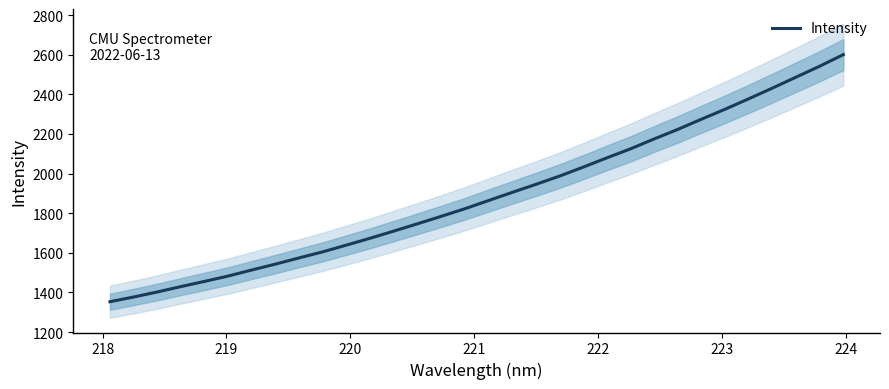

What is the minimum value for Intensity?

1353.1